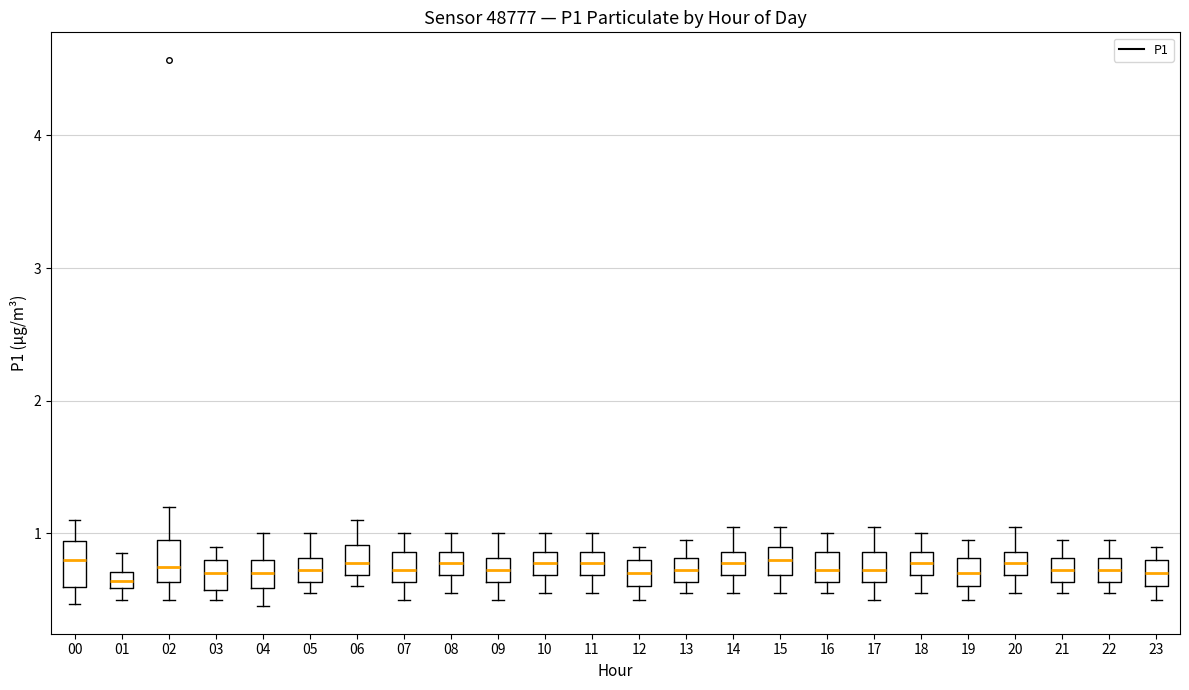

Where is the upper edge of the box at x = 16 on the y-axis? The values are not printed on the chart, so give them approximately, as read against the axis.

0.9